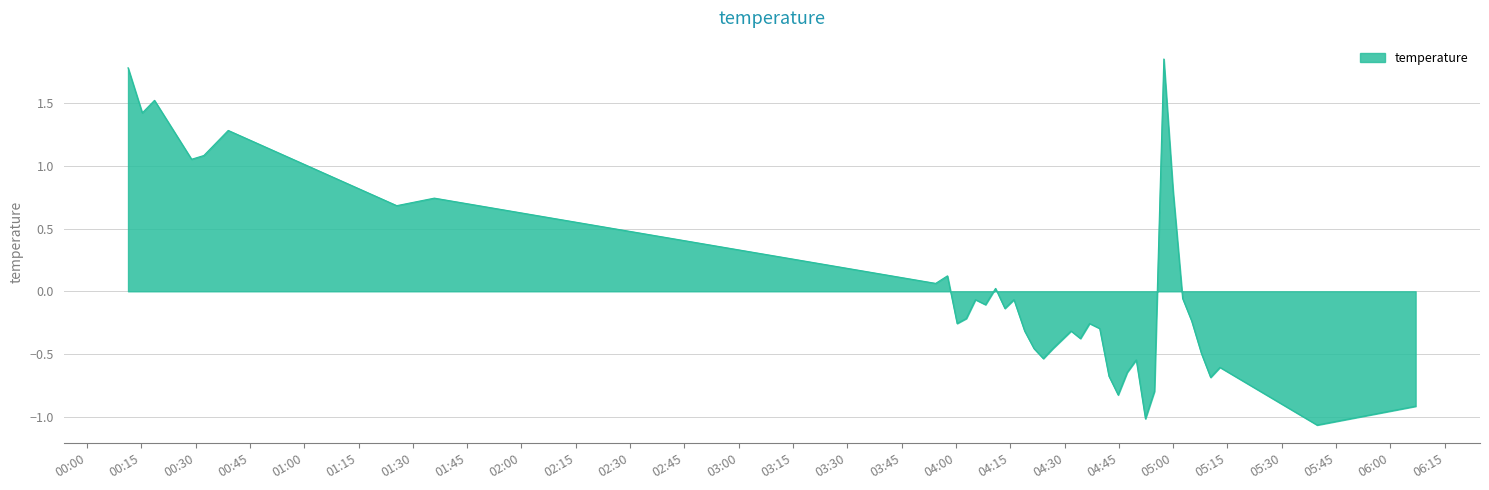

What is the difference between the maximum and minimum values?

2.9